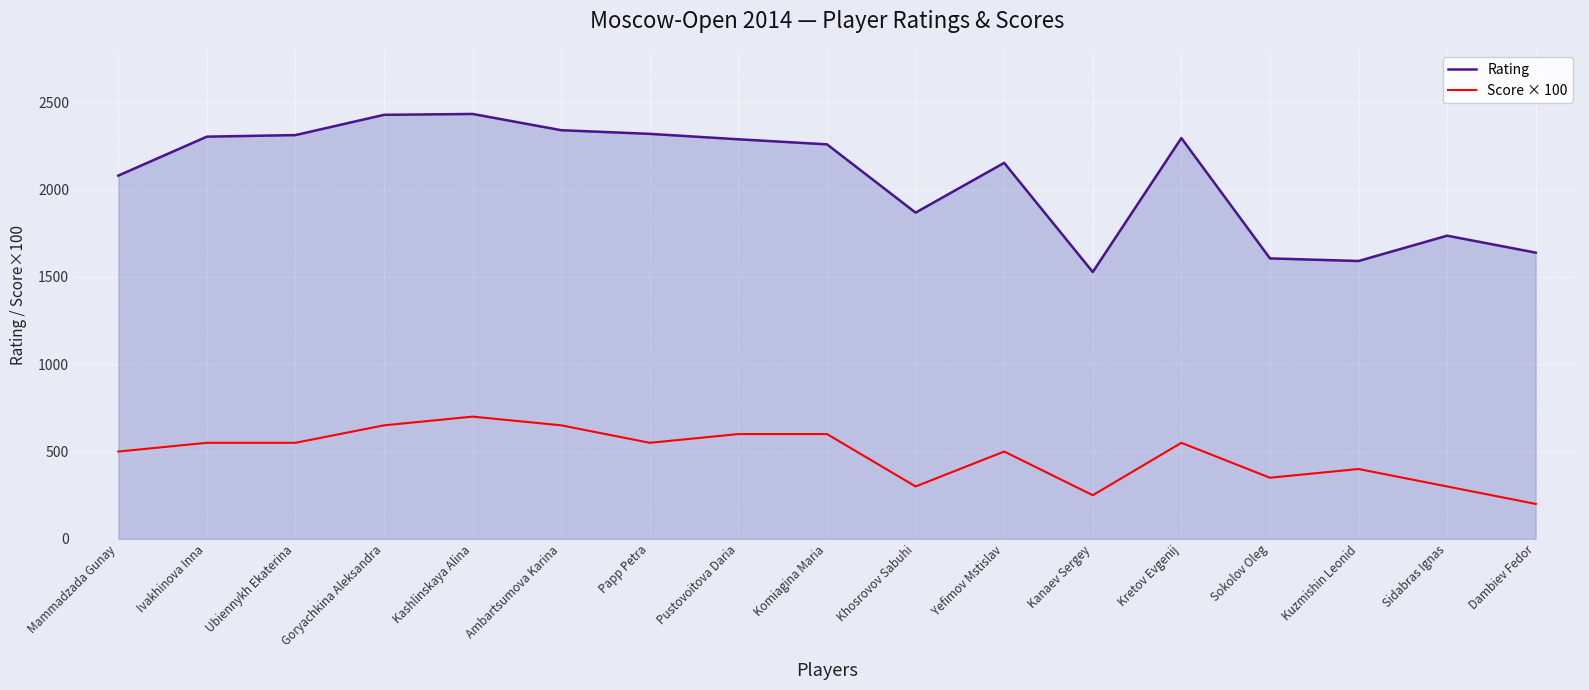

True or false: Score × 100 has a value of 419 at Kanaev Sergey.

False